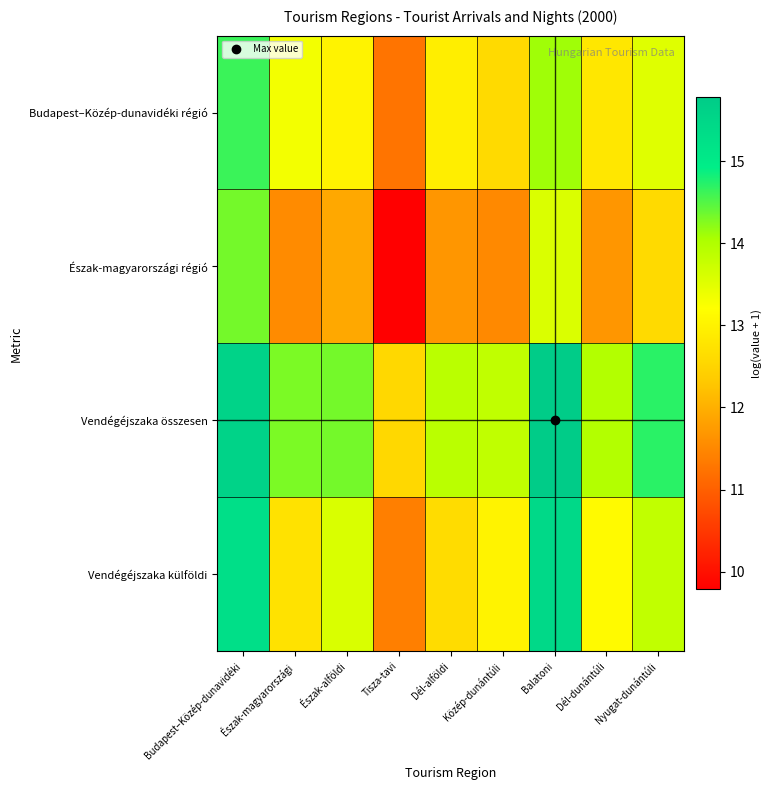

What is the smallest value displayed?

9.8